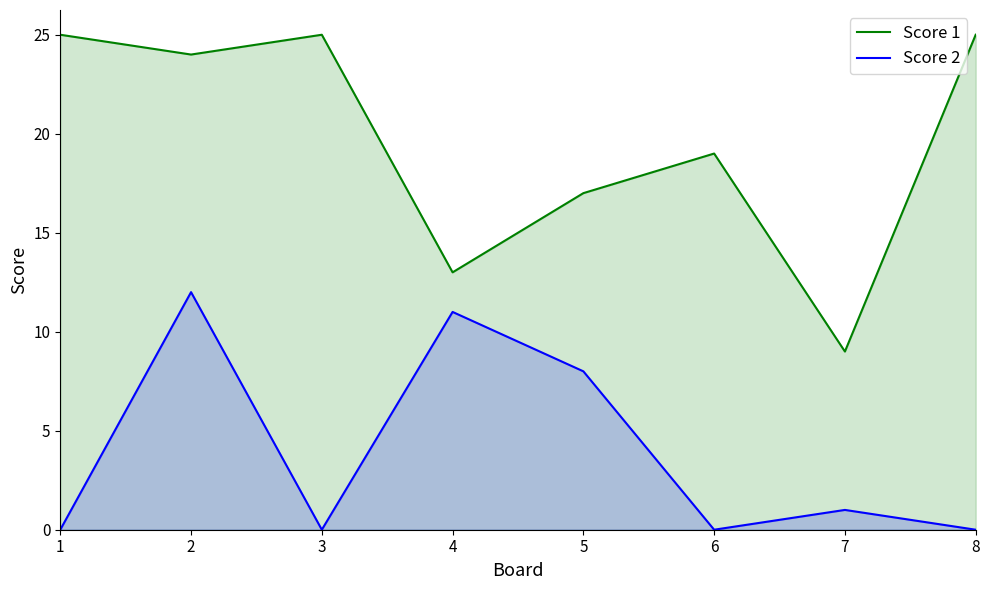

Read the Score 1 value at 1, to the nearest 10.

20